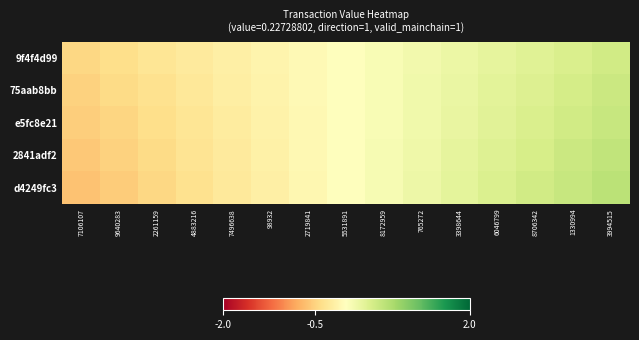

What is the minimum value shown in the chart?

-0.6